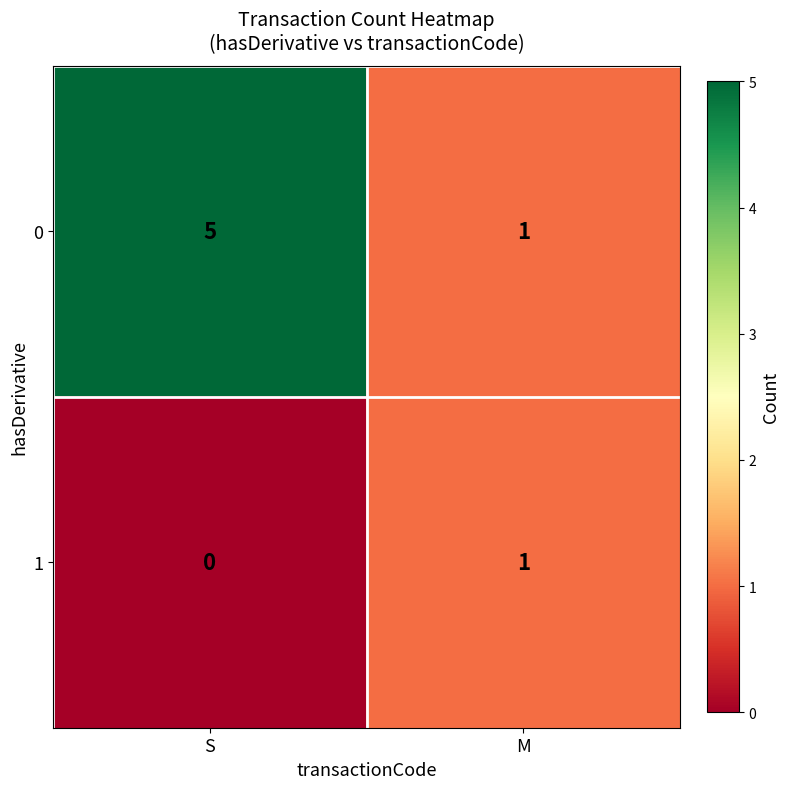

At which label does 1 reach its peak?

M